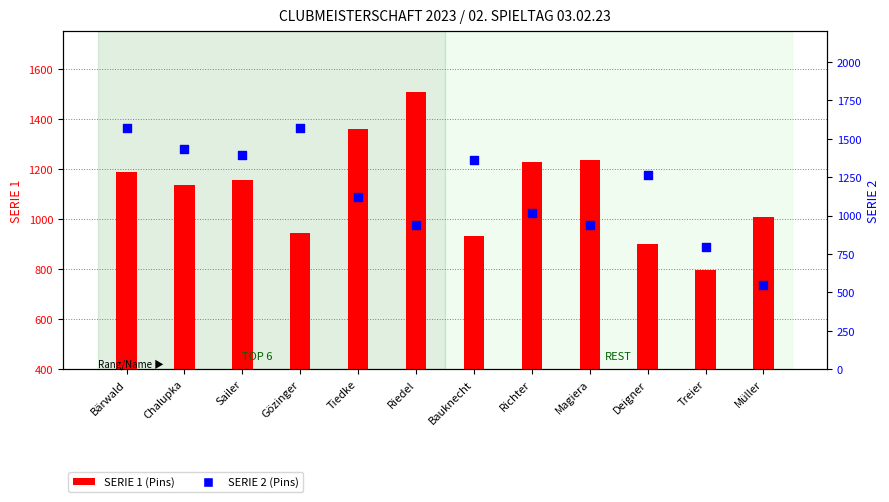

Which series has the largest Y range (max minus min)?

SERIE 2